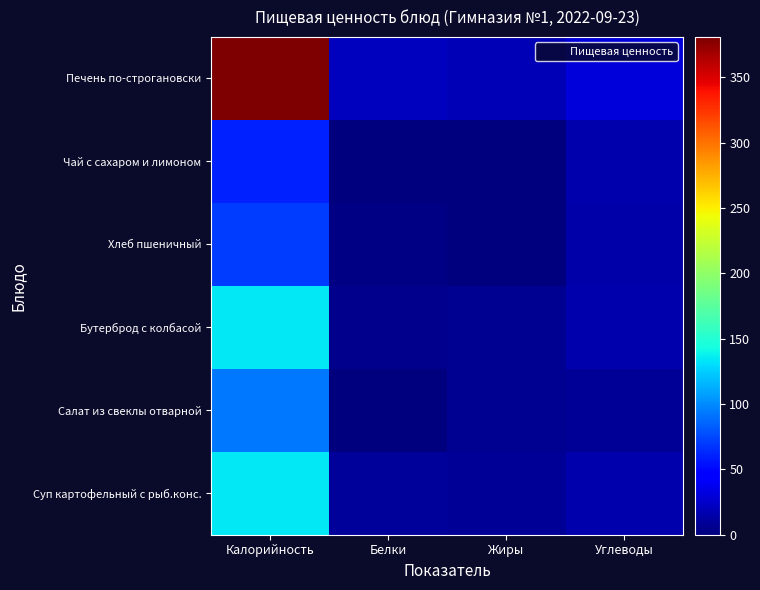

Rank the series by their maximum value, from highest to lowest.

Печень по-строгановски, Бутерброд с колбасой, Суп картофельный с рыб.конс., Салат из свеклы отварной, Хлеб пшеничный, Чай с сахаром и лимоном